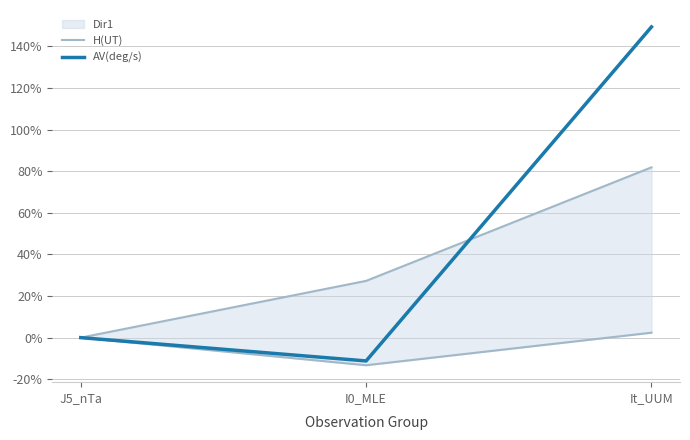

Which has a higher value, It_UUM or I0_MLE?

It_UUM